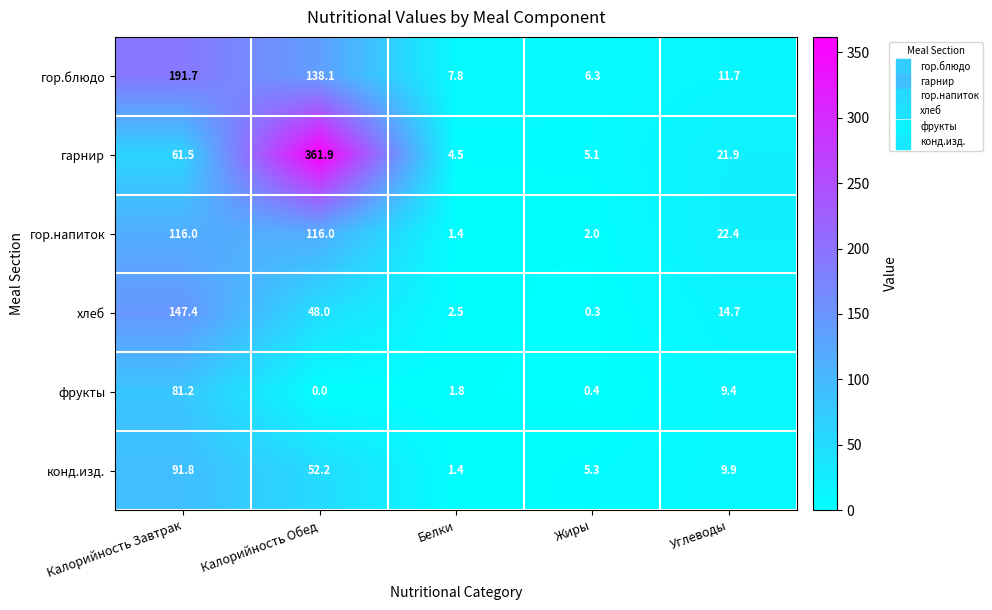

What is the difference between the гор.напиток values at Жиры and Белки?

0.6